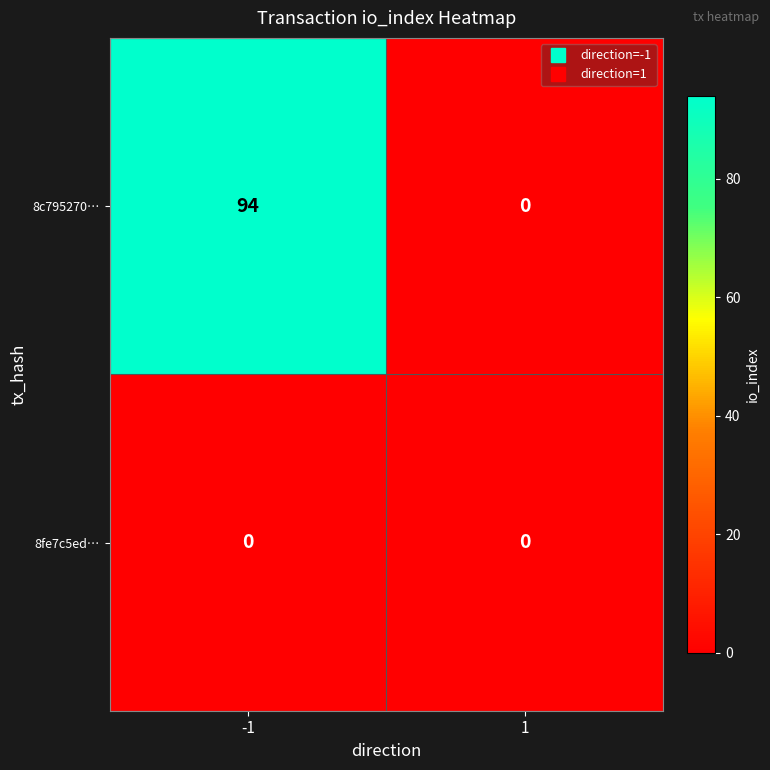

Between -1 and 1, which series saw the biggest shift?

8c795270…